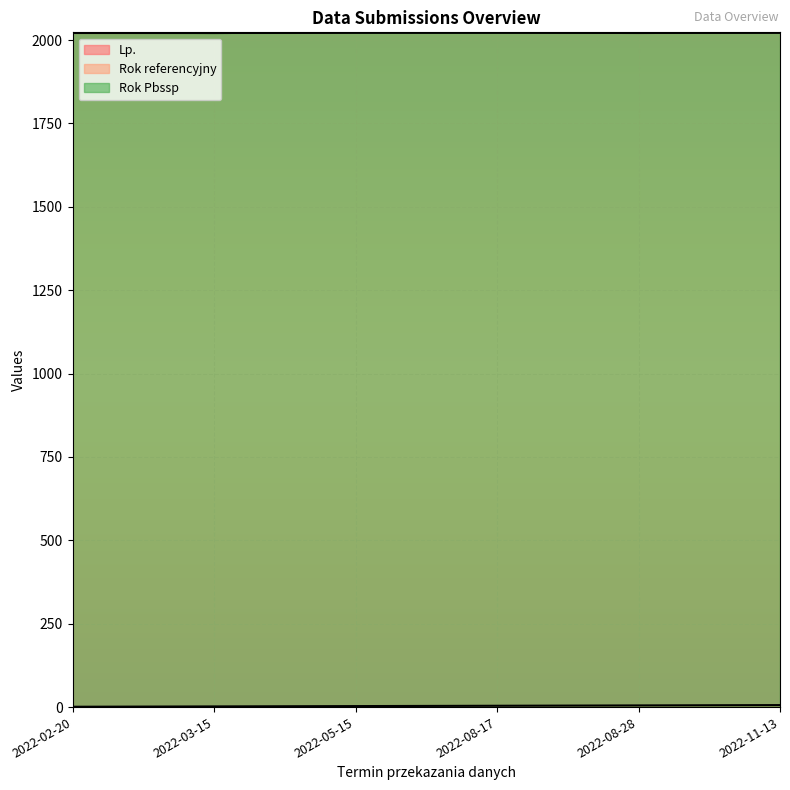

What is the spread (max minus min) of values at 2022-11-13?

2016